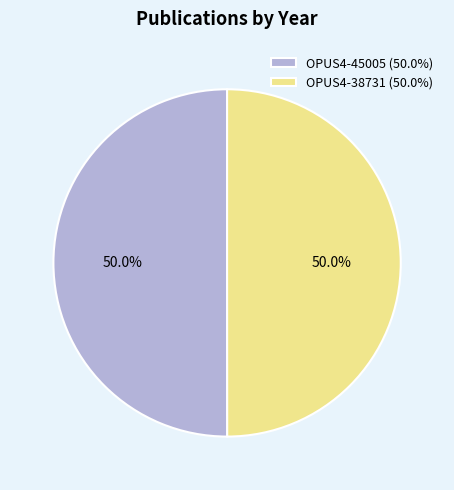

To the nearest percent, what portion does OPUS4-38731 represent?

50%